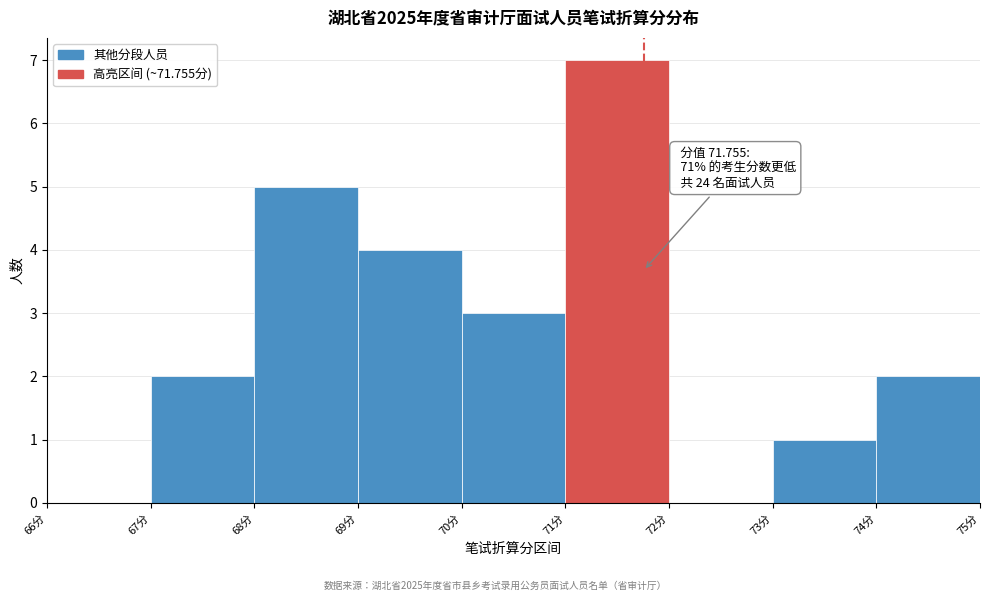

Which range on the x-axis has the tallest bar?

71 to 72